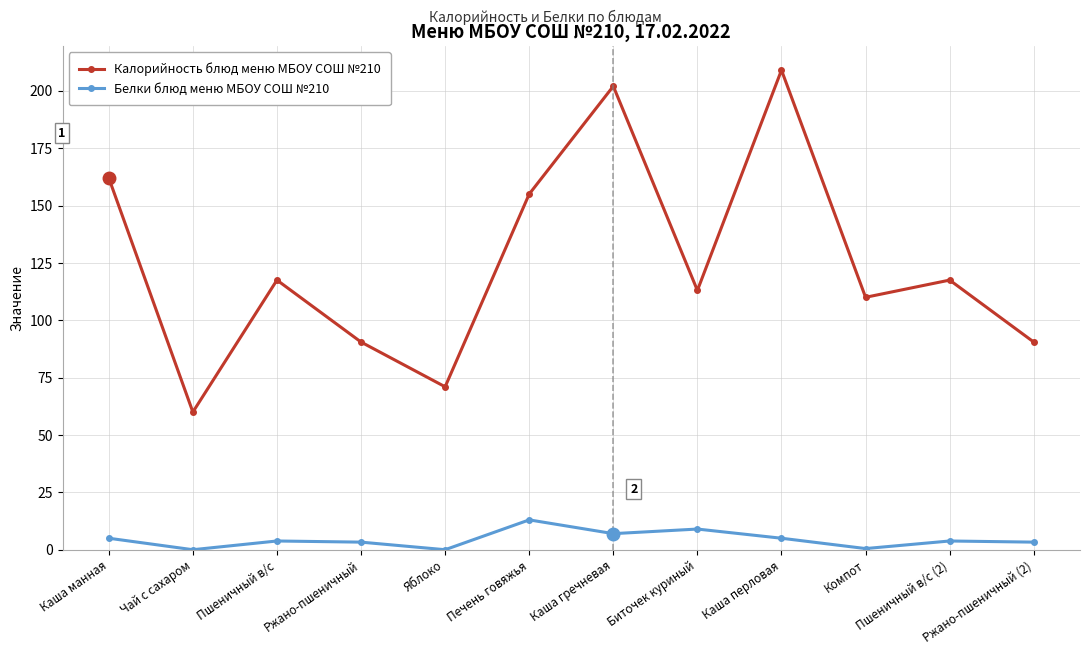

True or false: Белки блюд меню МБОУ СОШ №210 and Калорийность блюд меню МБОУ СОШ №210 cross at least once.

False